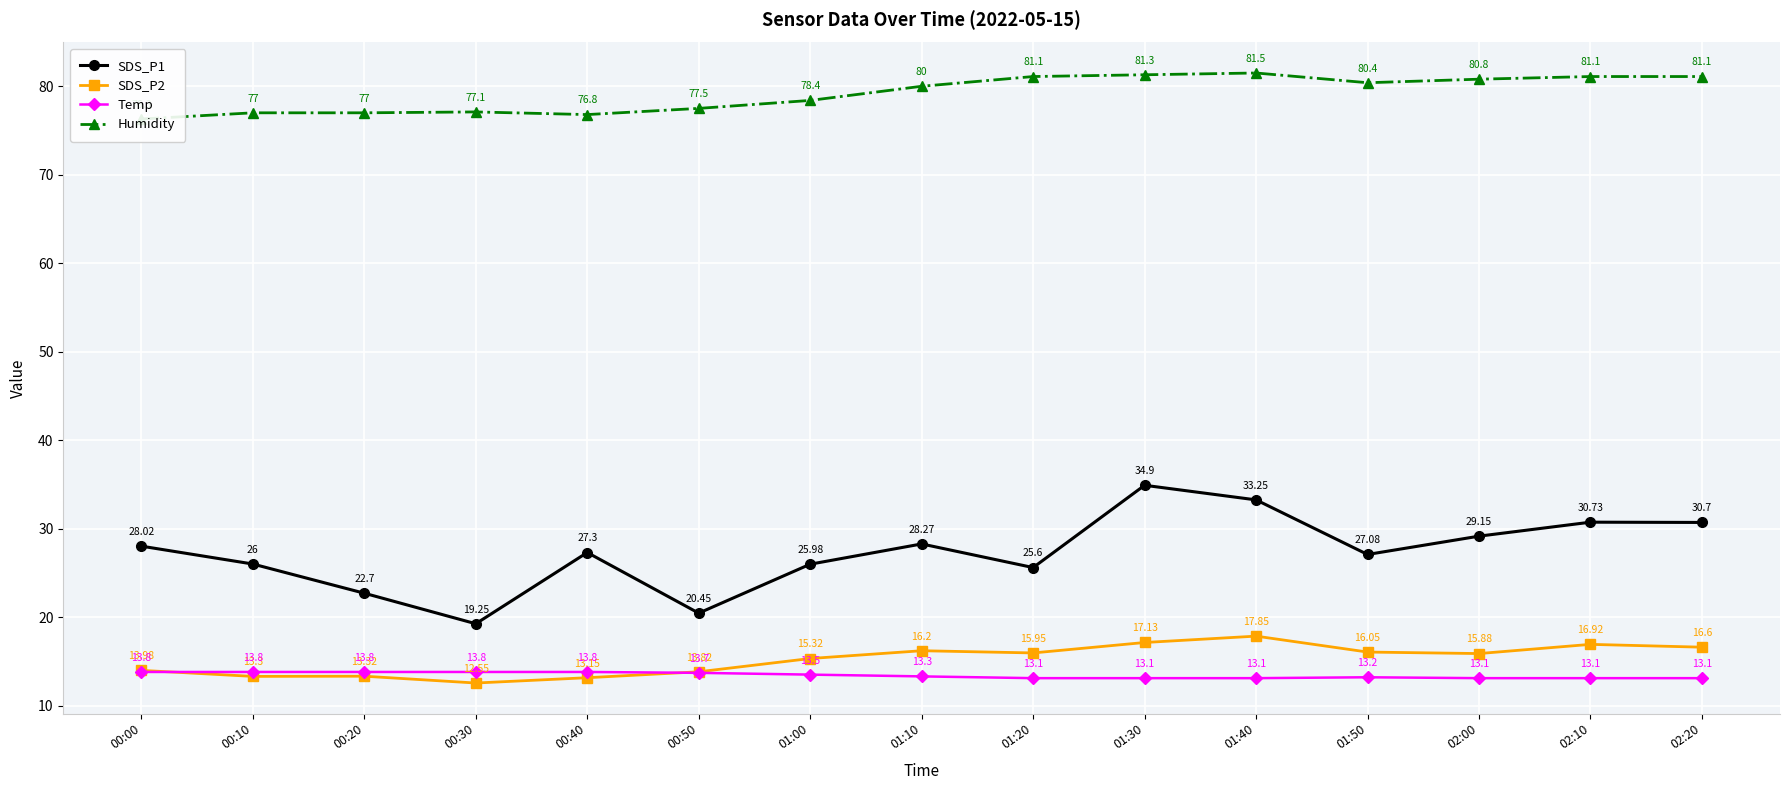

True or false: SDS_P1 and Temp cross at least once.

False